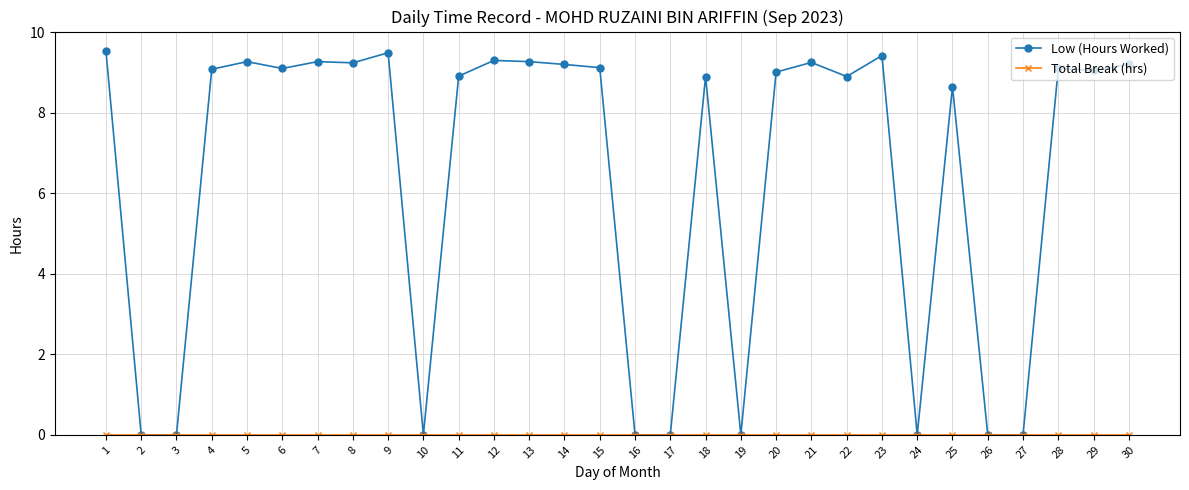

Which series has the widest spread of values?

Low (Hours Worked)